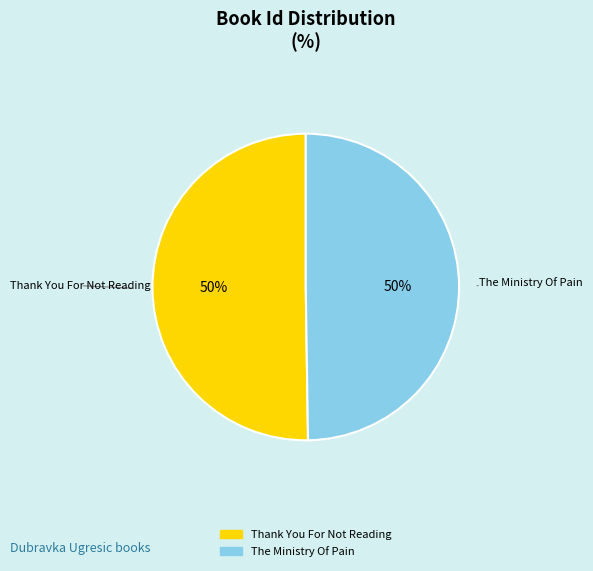

To the nearest percent, what percentage of the pie is Thank You For Not Reading?

50%